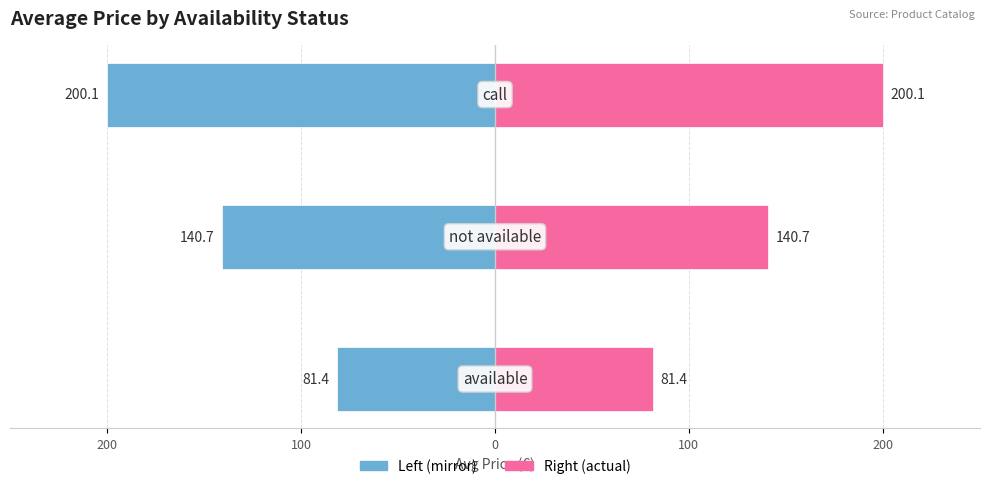

Read the Avg Price value at 100.

200.1